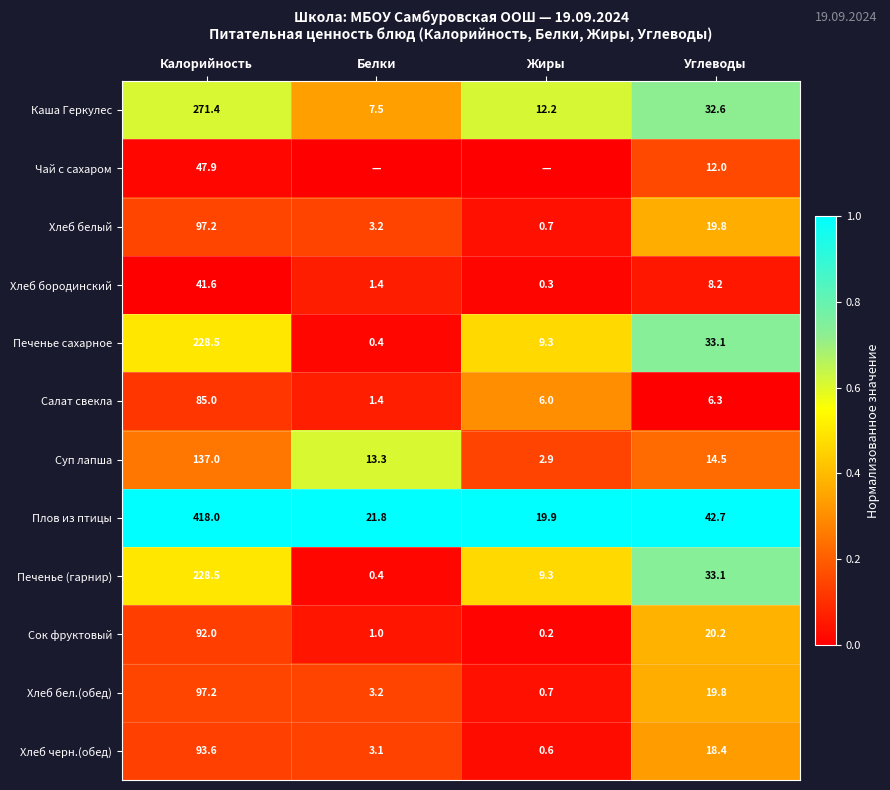

What is the spread (max minus min) of values at Углеводы?

36.4